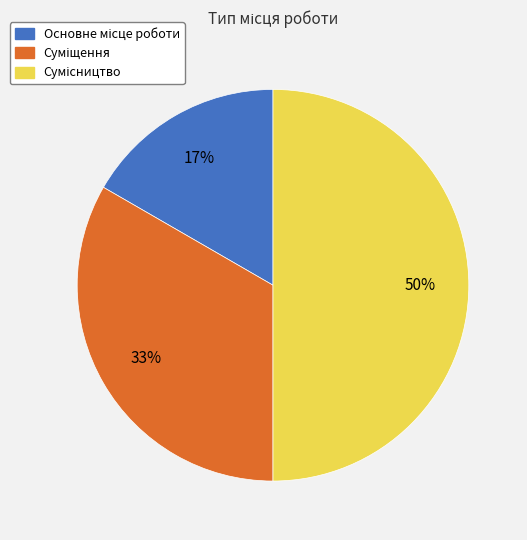

To the nearest percent, what is the difference between the largest and smallest slice percentages?

33%